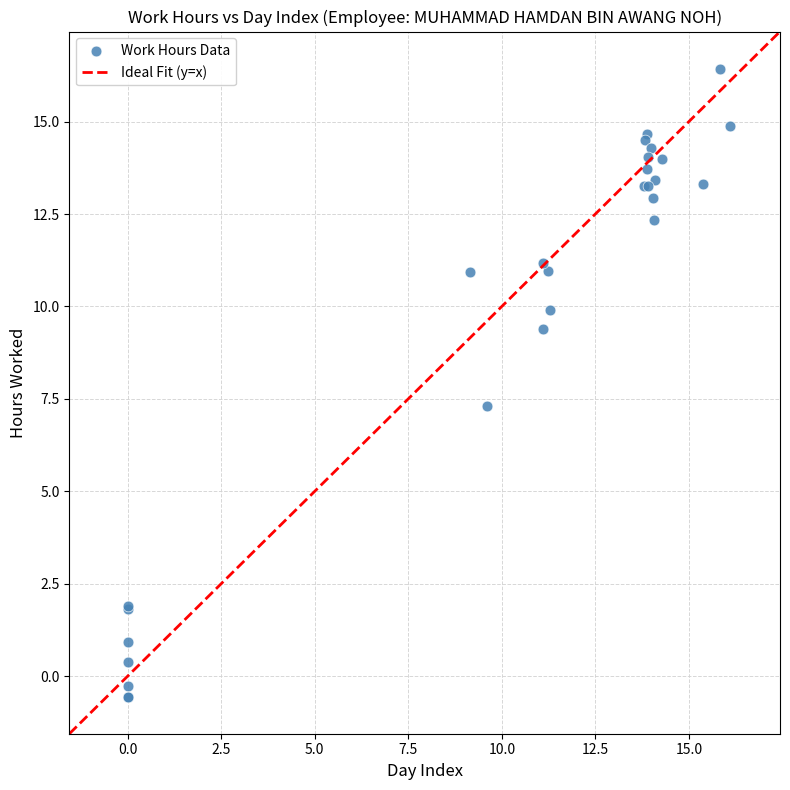

What Y value in the scatter plot is closest to 7?

7.3